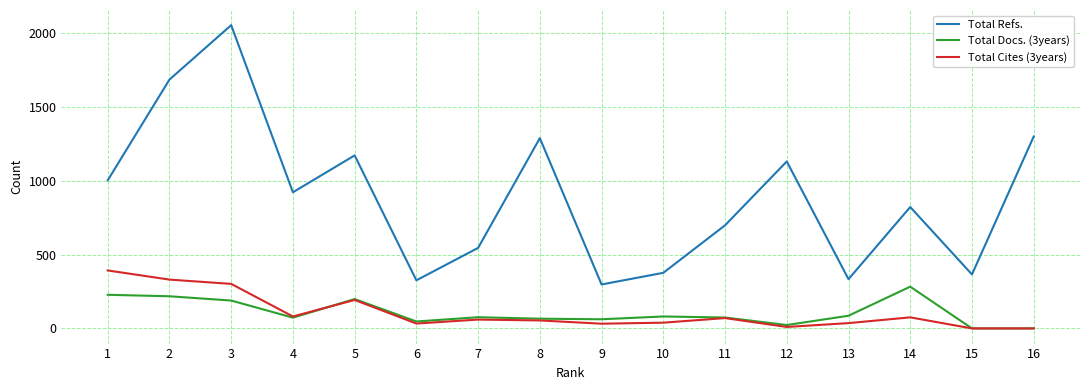

At which category is the sum across all series the highest?

3